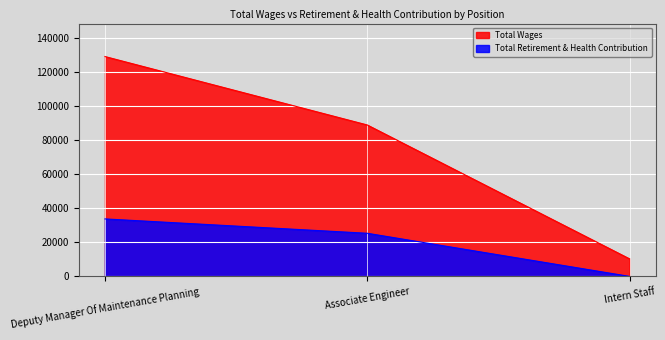

What is the total value across all series at Intern Staff?

10300